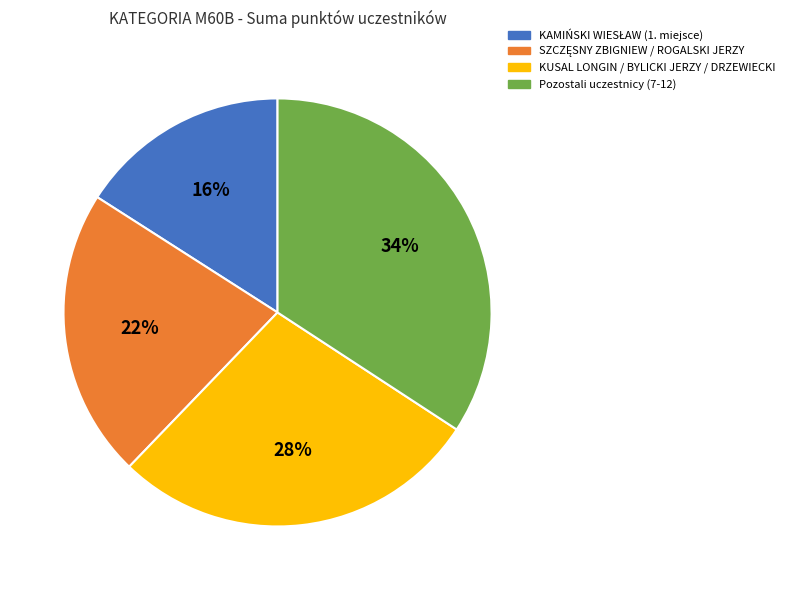

To the nearest percent, what is the average slice percentage?

25%